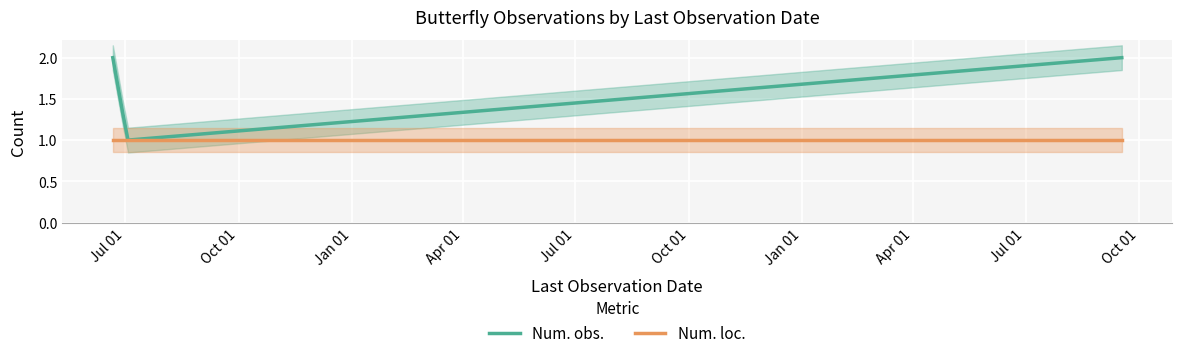

Is this an area chart (filled region under the line)?

No